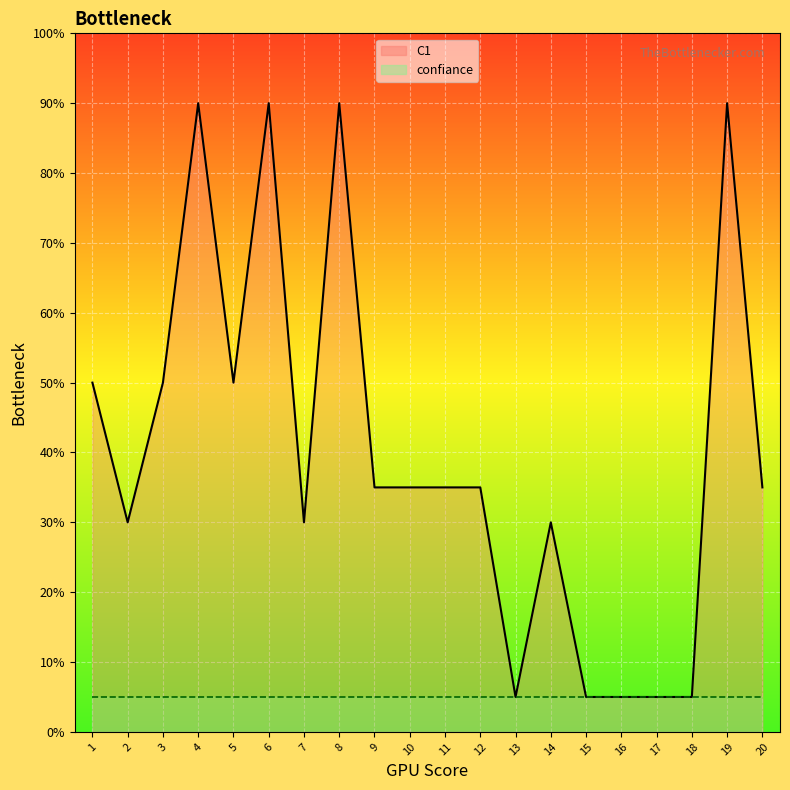

Reading right to left, extract all data points from this chart.

Numero: 20=20	19=19	18=18	17=17	16=16	15=15	14=14	13=13	12=12	11=11	10=10	9=9	8=8	7=7	6=6	5=5	4=4	3=3	2=2	1=1
C1: 20=7	19=18	18=1	17=1	16=1	15=1	14=6	13=1	12=7	11=7	10=7	9=7	8=18	7=6	6=18	5=10	4=18	3=10	2=6	1=10
confiance: 20=1	19=1	18=1	17=1	16=1	15=1	14=1	13=1	12=1	11=1	10=1	9=1	8=1	7=1	6=1	5=1	4=1	3=1	2=1	1=1